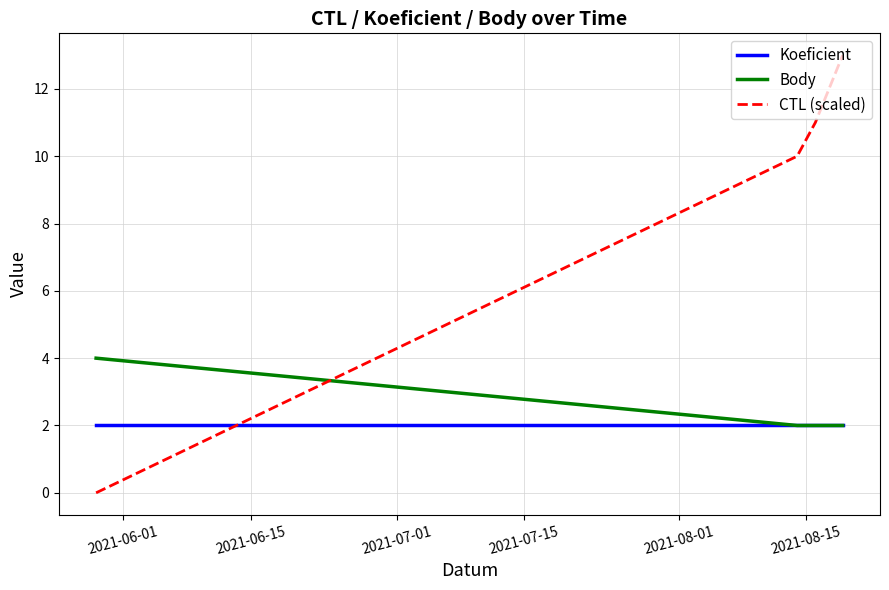

Which series has the widest spread of values?

CTL (scaled)